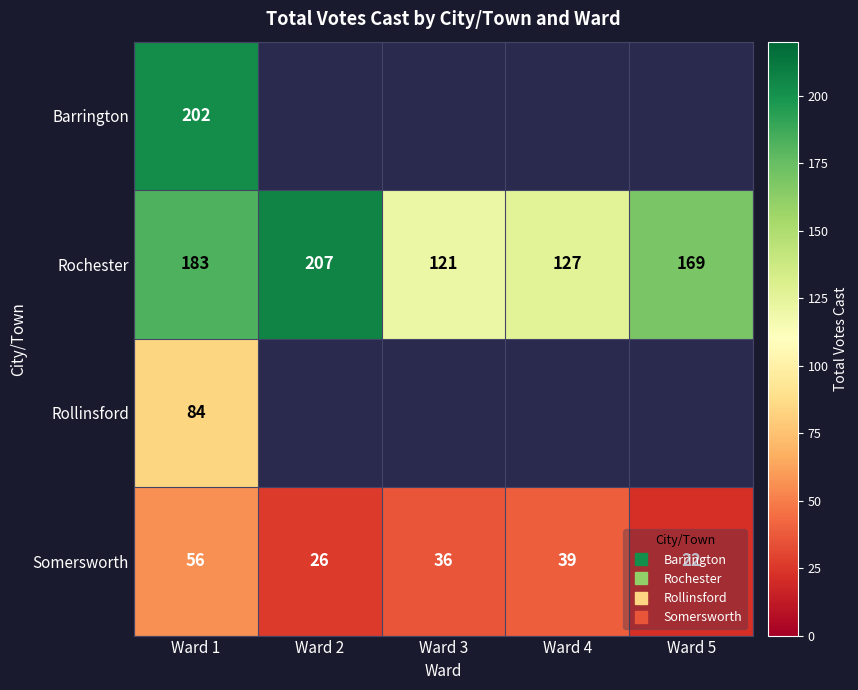

Which category has the highest value across all series?

Ward 2